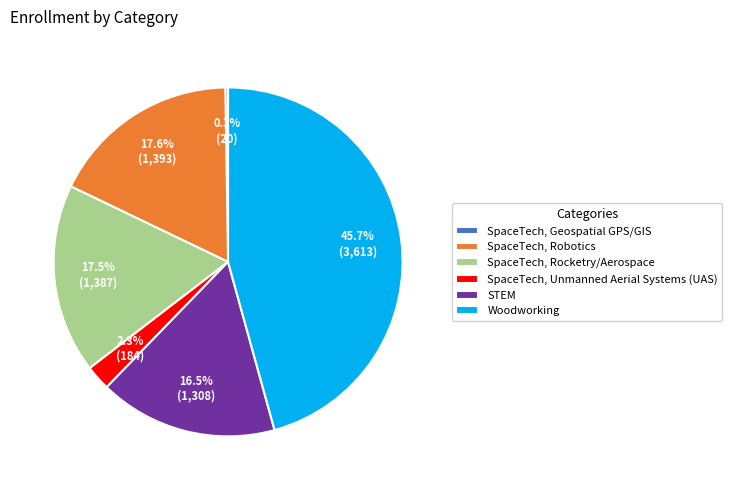

Which category has the biggest portion of the pie?

Woodworking